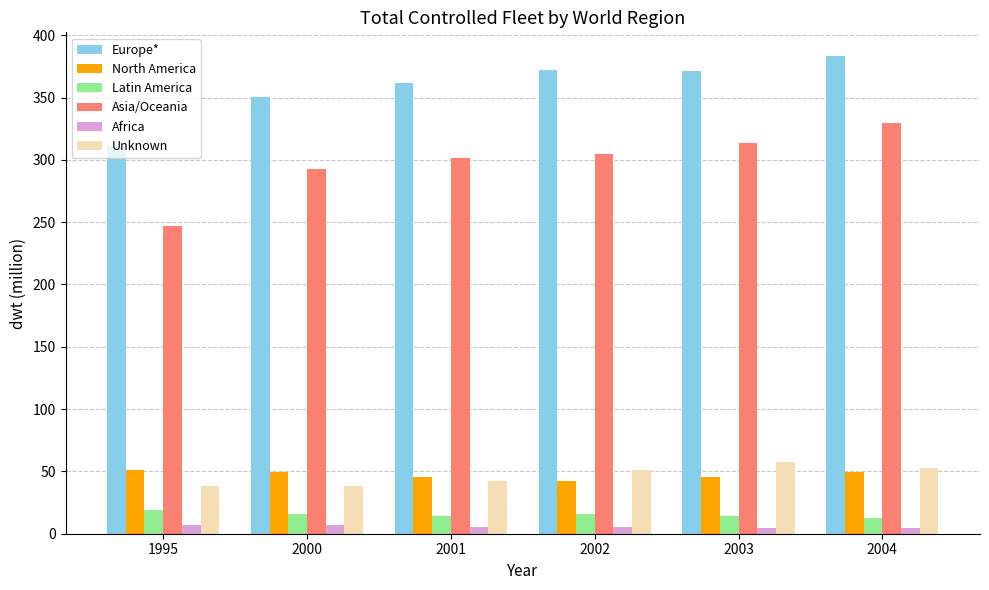

Does the chart contain stacked bars?

No